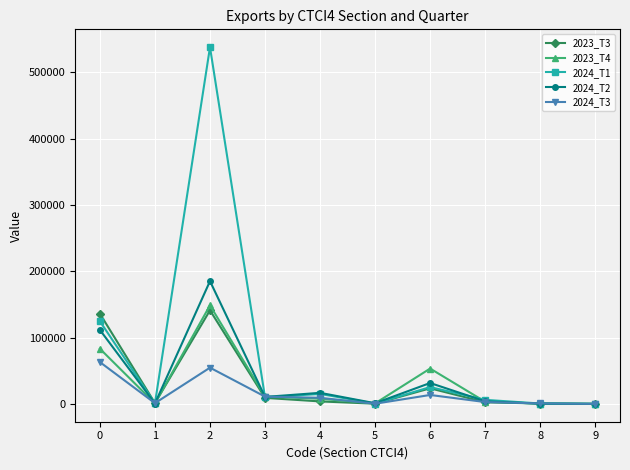

Which series has the widest spread of values?

2024_T1